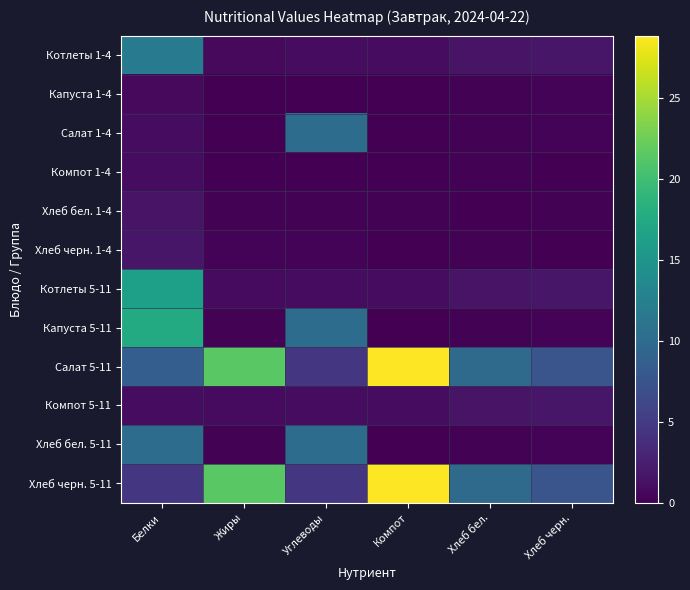

Reading left to right, extract all data points from this chart.

Котлеты 1-4: Белки=12.0	Жиры=0.8	Углеводы=1.0	Компот=0.9	Хлеб бел.=1.5	Хлеб черн.=1.8
Капуста 1-4: Белки=0.8	Жиры=0.0	Углеводы=0.0	Компот=0.0	Хлеб бел.=0.2	Хлеб черн.=0.3
Салат 1-4: Белки=1.0	Жиры=0.0	Углеводы=10.2	Компот=0.0	Хлеб бел.=0.2	Хлеб черн.=0.3
Компот 1-4: Белки=0.9	Жиры=0.0	Углеводы=0.0	Компот=0.0	Хлеб бел.=0.2	Хлеб черн.=0.0
Хлеб бел. 1-4: Белки=1.5	Жиры=0.2	Углеводы=0.2	Компот=0.2	Хлеб бел.=0.0	Хлеб черн.=0.2
Хлеб черн. 1-4: Белки=1.8	Жиры=0.3	Углеводы=0.3	Компот=0.0	Хлеб бел.=0.2	Хлеб черн.=0.0
Котлеты 5-11: Белки=16.3	Жиры=0.9	Углеводы=1.0	Компот=0.9	Хлеб бел.=1.5	Хлеб черн.=1.8
Капуста 5-11: Белки=17.6	Жиры=0.2	Углеводы=10.2	Компот=0.0	Хлеб бел.=0.2	Хлеб черн.=0.3
Салат 5-11: Белки=8.6	Жиры=21.4	Углеводы=4.6	Компот=28.8	Хлеб бел.=10.0	Хлеб черн.=7.6
Компот 5-11: Белки=1.0	Жиры=0.9	Углеводы=1.0	Компот=0.9	Хлеб бел.=1.5	Хлеб черн.=1.8
Хлеб бел. 5-11: Белки=10.2	Жиры=0.2	Углеводы=10.2	Компот=0.0	Хлеб бел.=0.2	Хлеб черн.=0.3
Хлеб черн. 5-11: Белки=4.6	Жиры=21.4	Углеводы=4.6	Компот=28.8	Хлеб бел.=10.0	Хлеб черн.=7.6